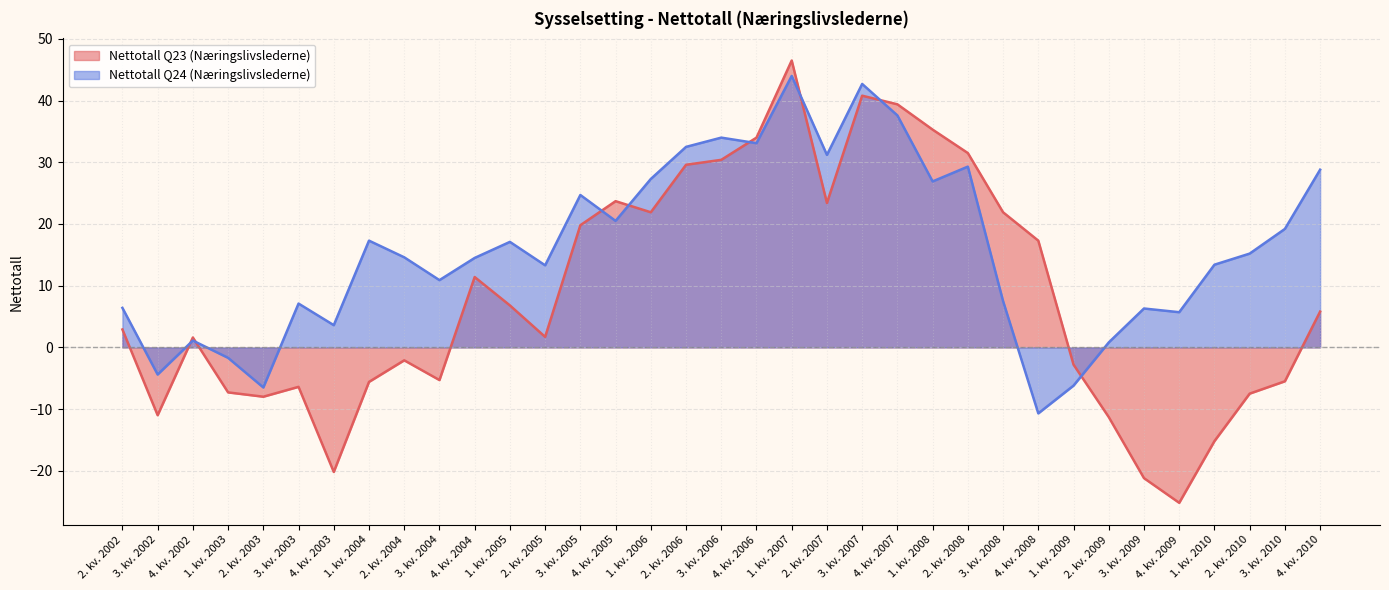

How many interior local valleys does the Nettotall Q24 (Næringslivslederne) series have?

11